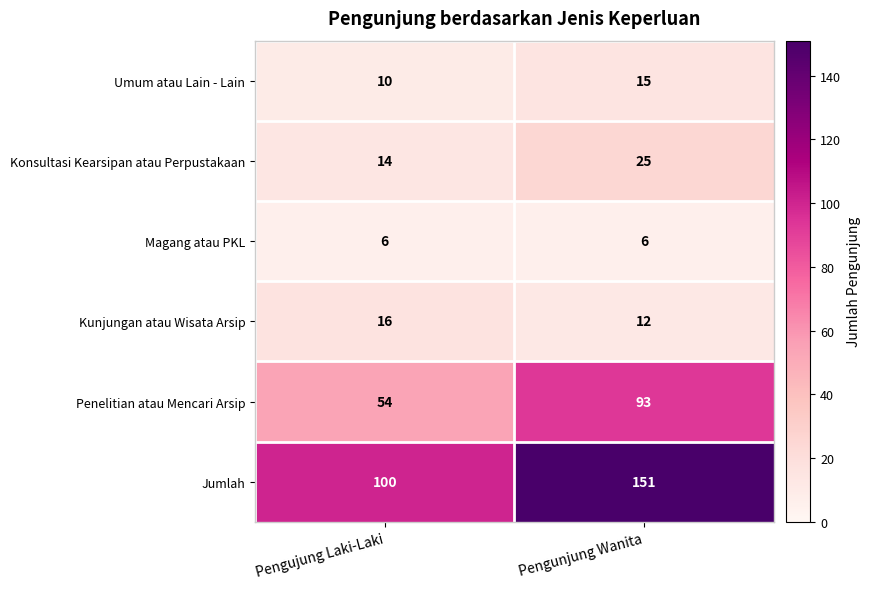

How many distinct data groups are displayed?

6